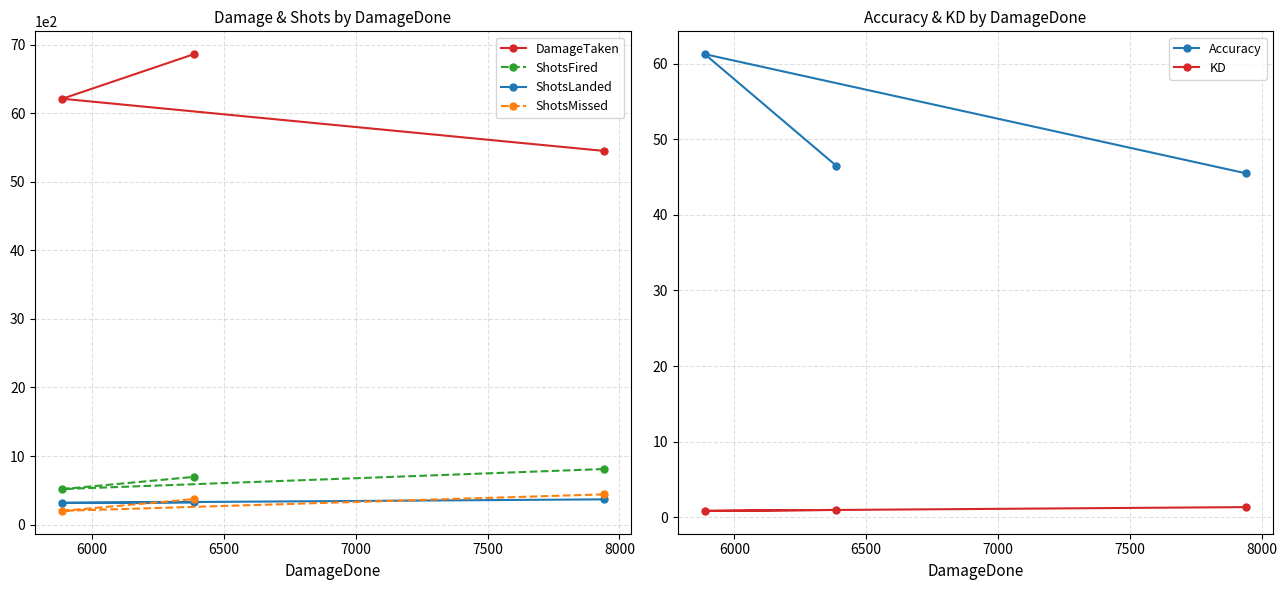

What is the minimum value for ShotsMissed?

201